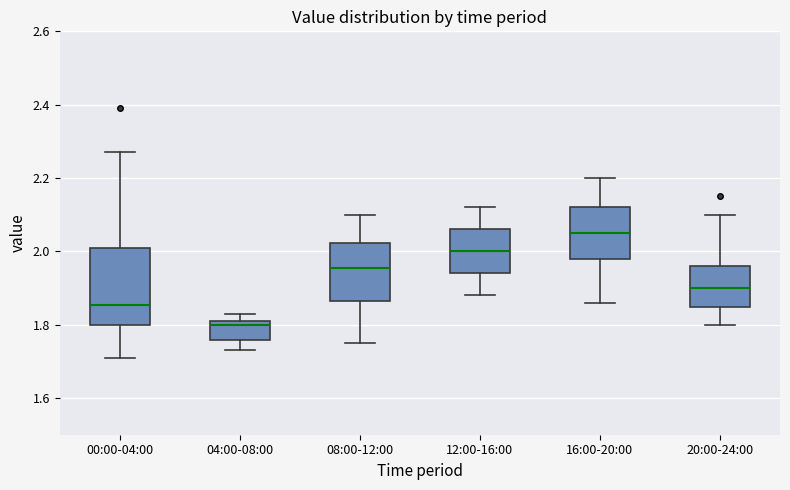

Which box is the tallest, from its lower edge to its upper edge?

00:00-04:00